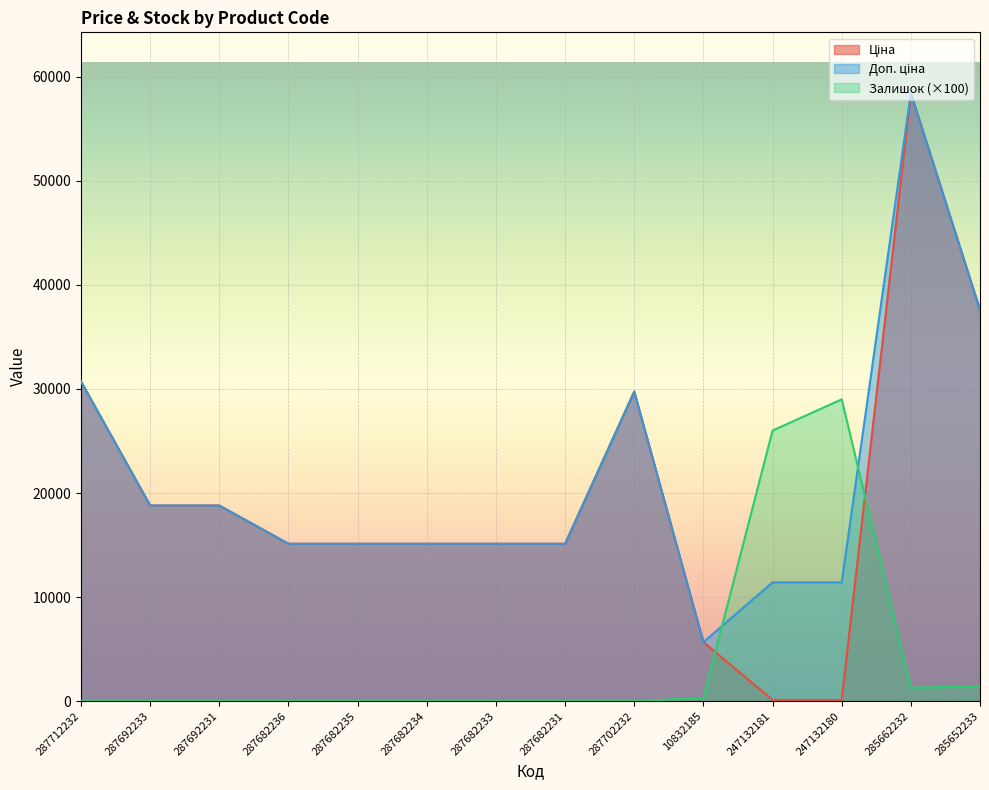

What is the lowest value of the Ціна series?

114.1